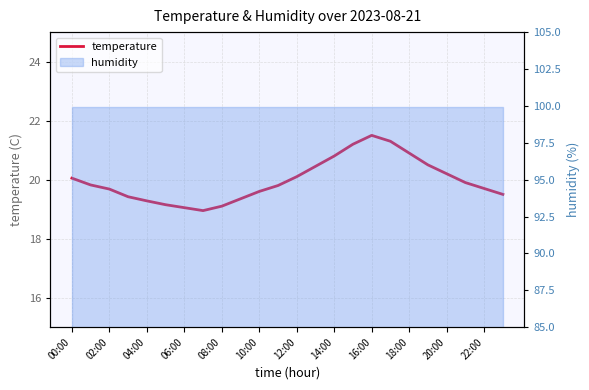

Is it true that the value at 17 is 21.3?

True